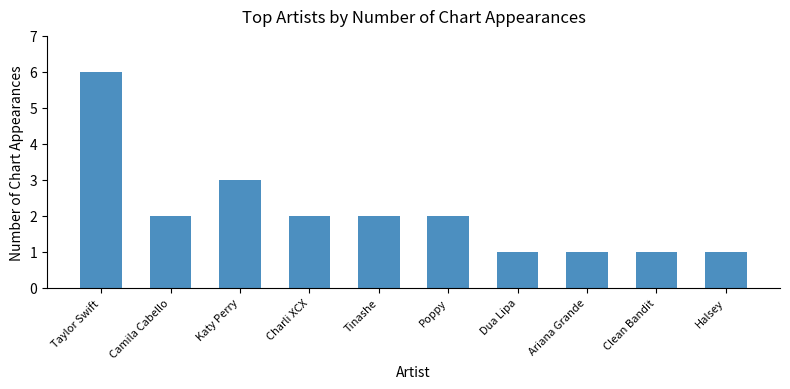

Does the chart contain stacked bars?

No